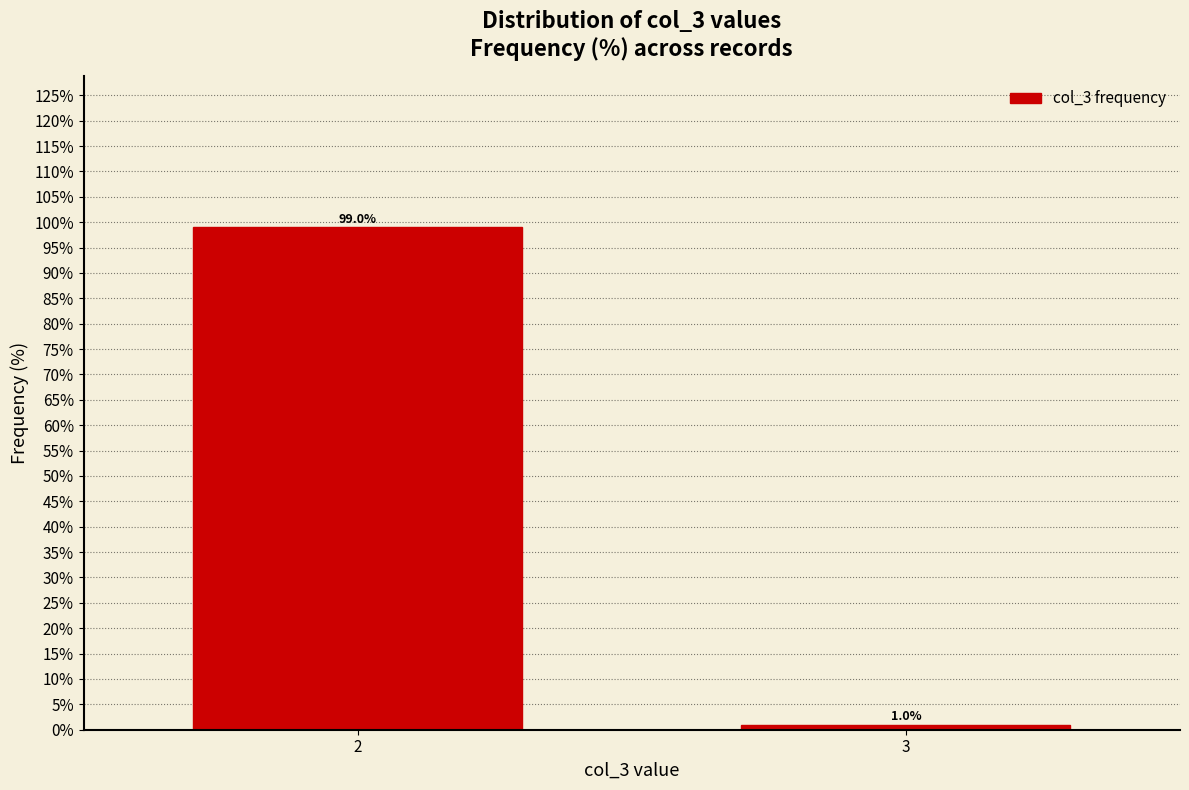

Reading left to right, transcribe all the data shown in this chart.

2=99	3=1